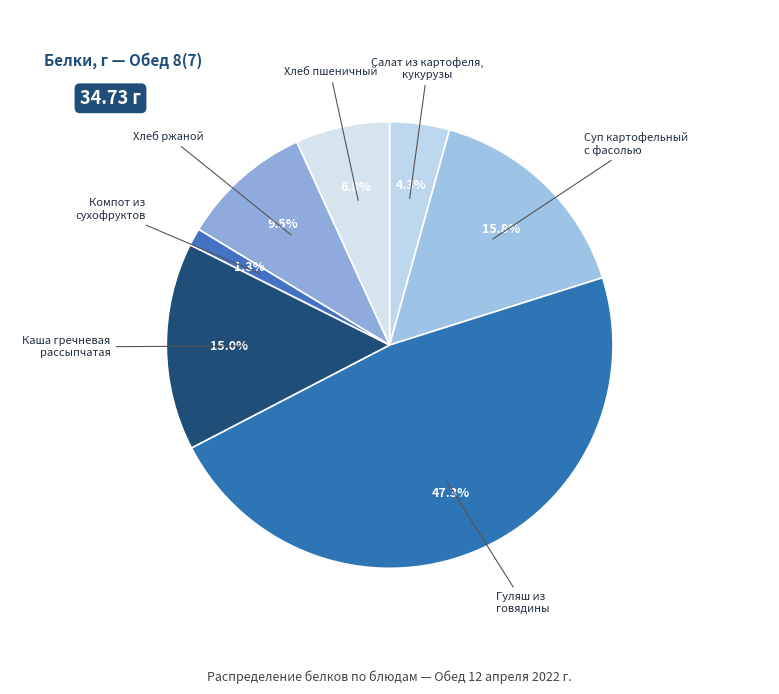

What is the smallest slice in the pie chart?

Компот из
сухофруктов